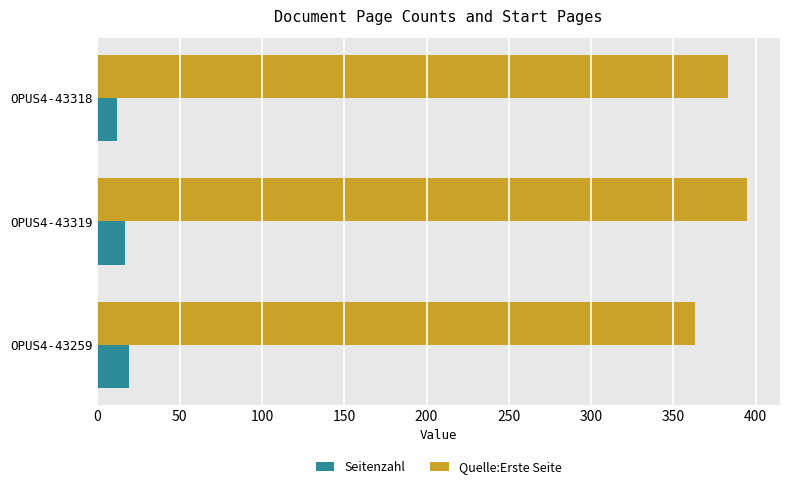

Count the Seitenzahl values in the range 12 to 19.

3